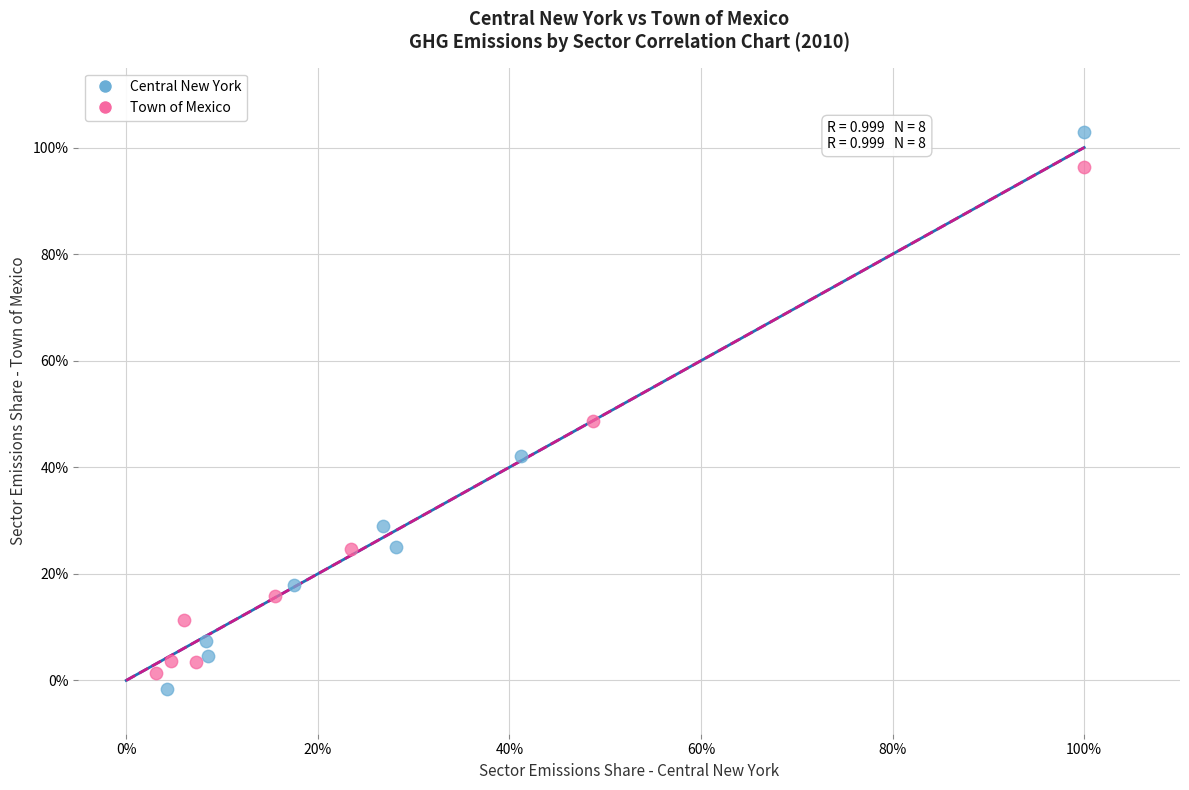

What are all the series names shown in the legend?

Central New York, Town of Mexico